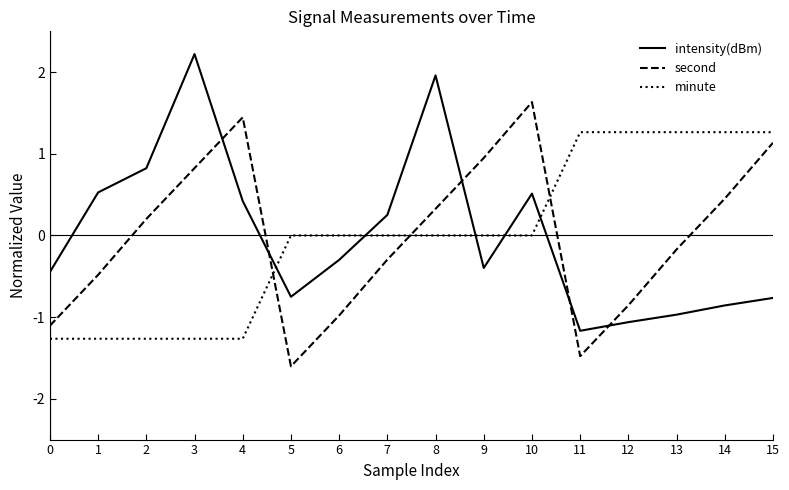

What is the total value across all series at 10?

2.1